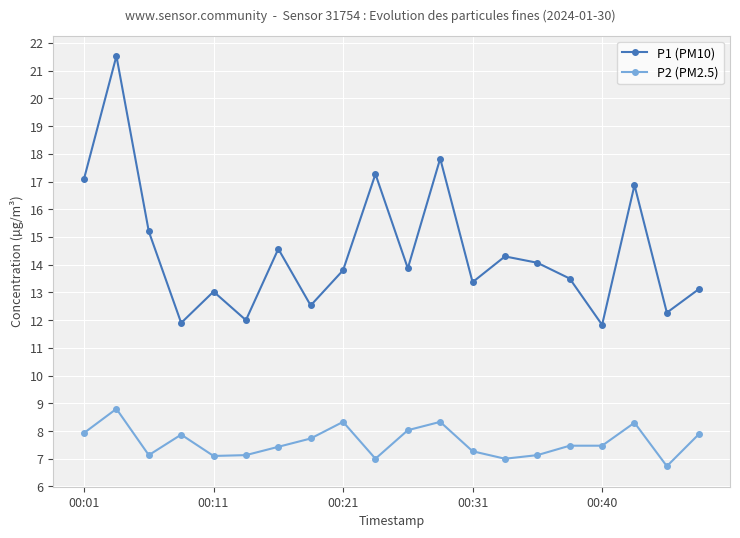

What is the lowest value of the P1 (PM10) series?

11.8